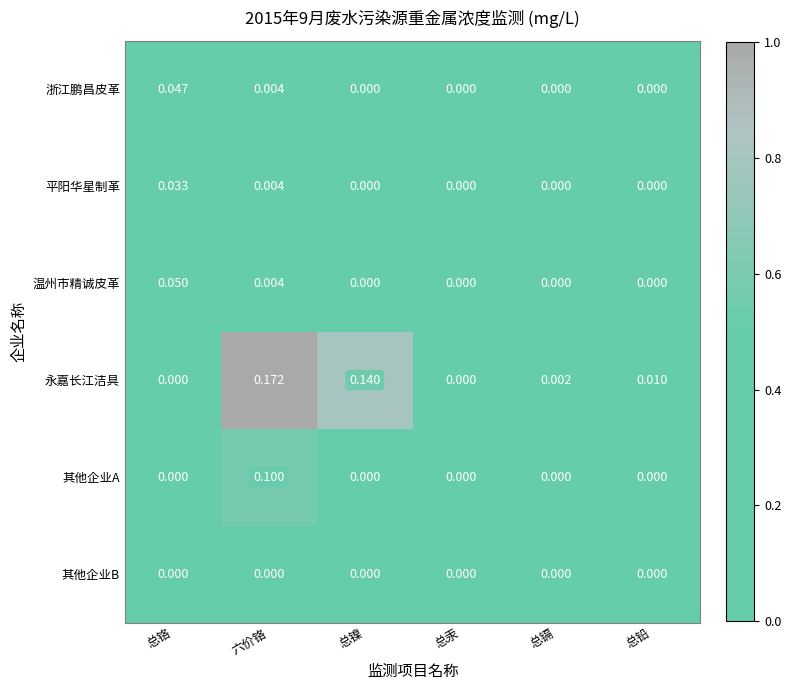

How many series are shown in this chart?

6